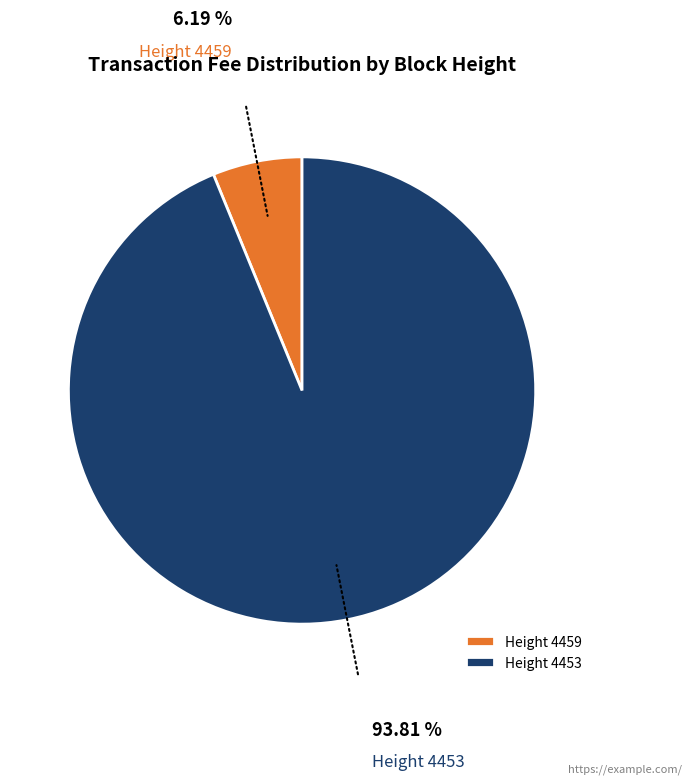

Which category has the smallest portion of the pie?

Height 4459